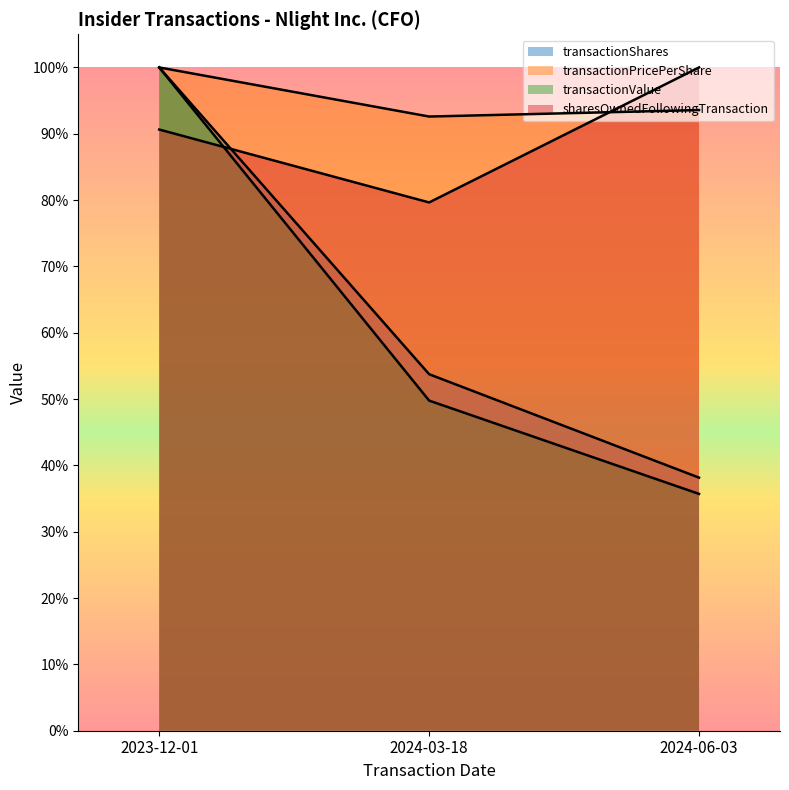

What is the label of the 3rd point from the left?

2024-06-03